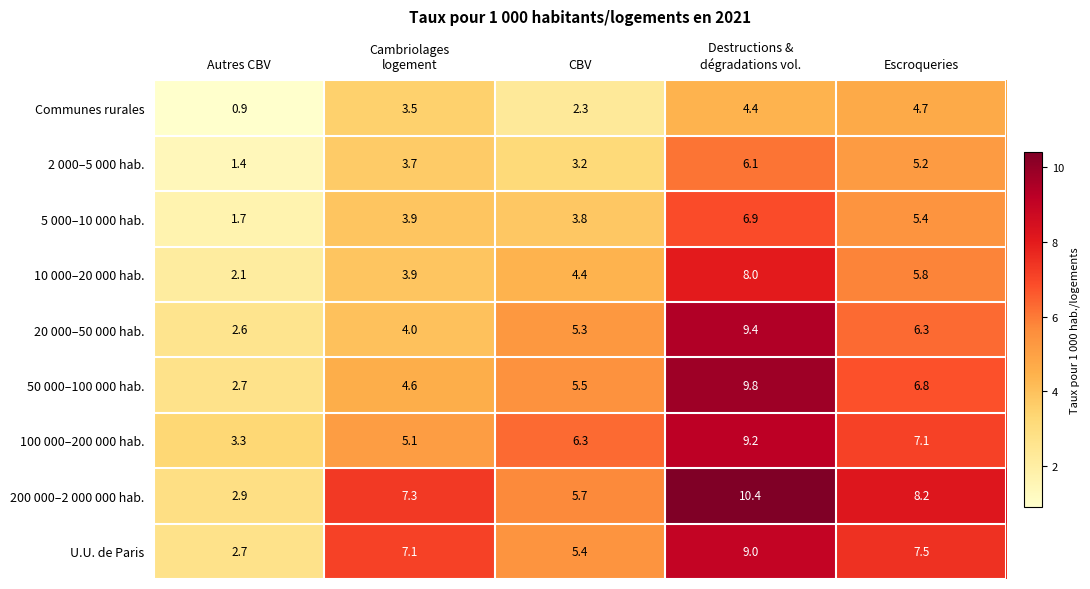

What is the minimum value for 2 000–5 000 hab.?

1.4